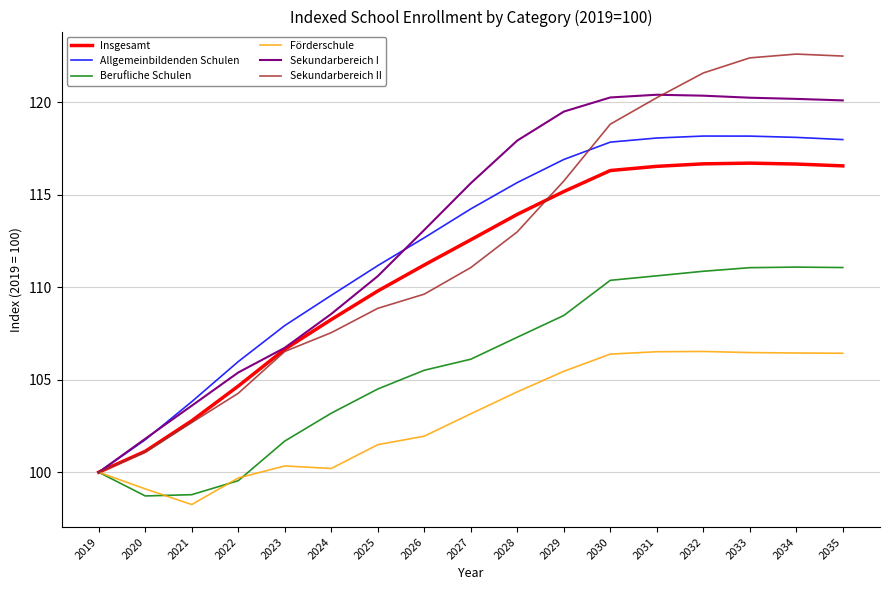

What is the minimum value for Insgesamt?

100.0